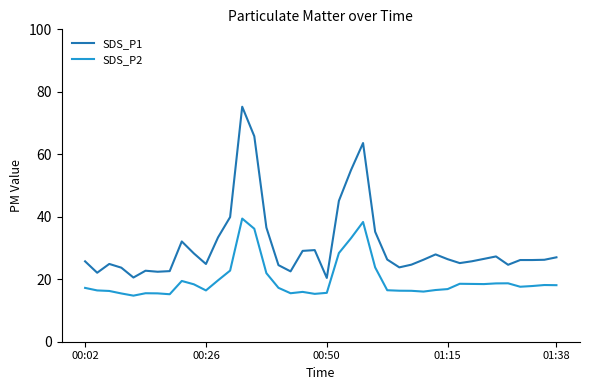

What is the highest value of the SDS_P1 series?

75.2